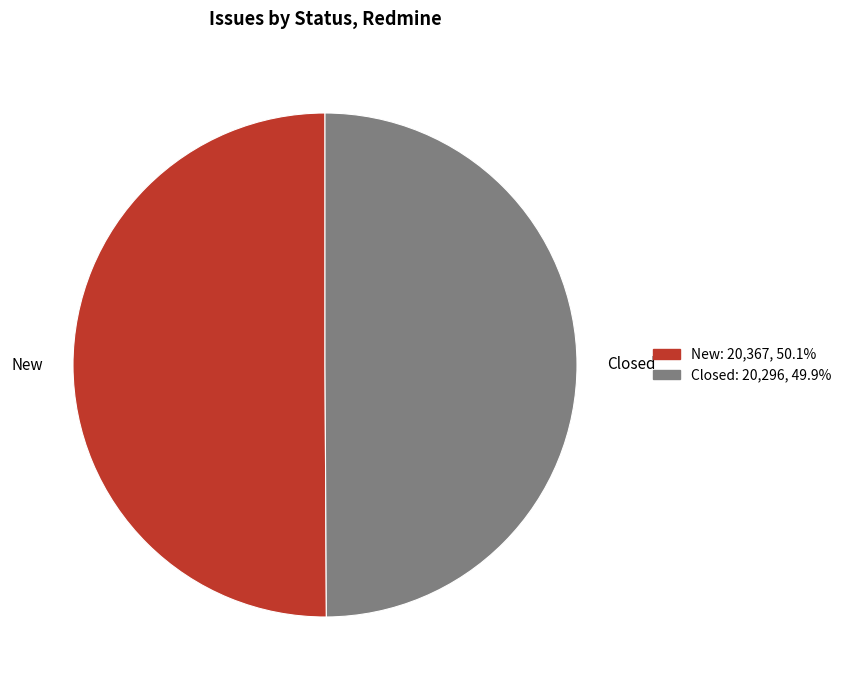

Count the number of slices in the pie.

2